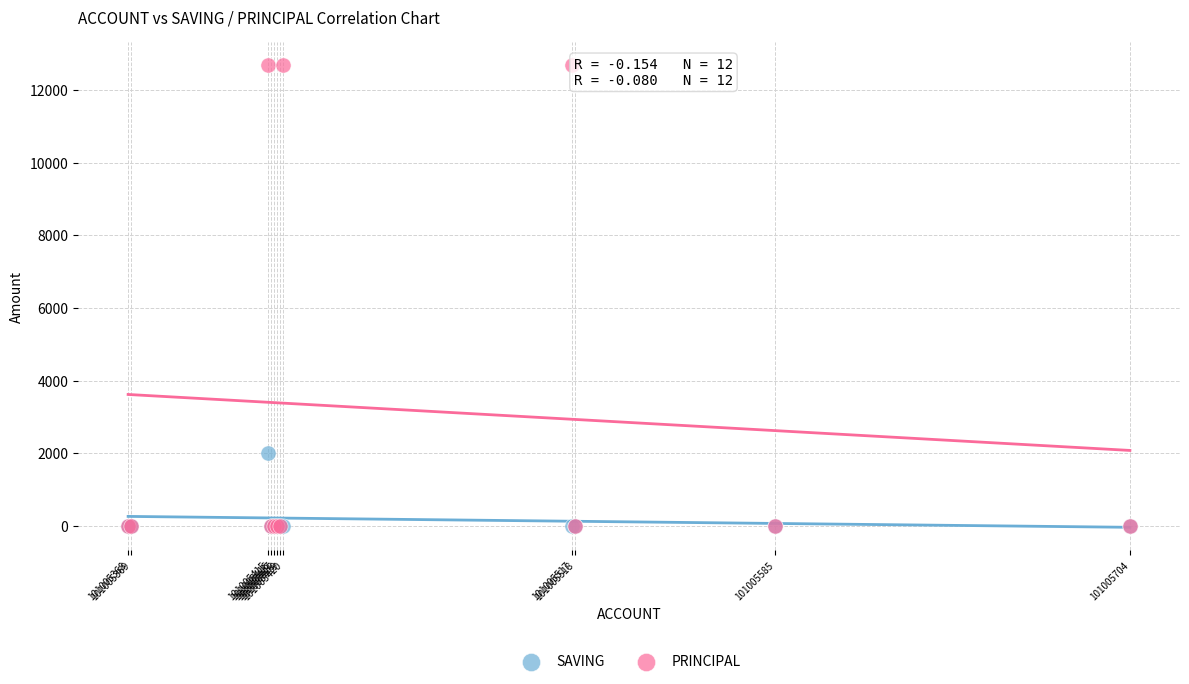

Which series contains the highest Y value?

PRINCIPAL